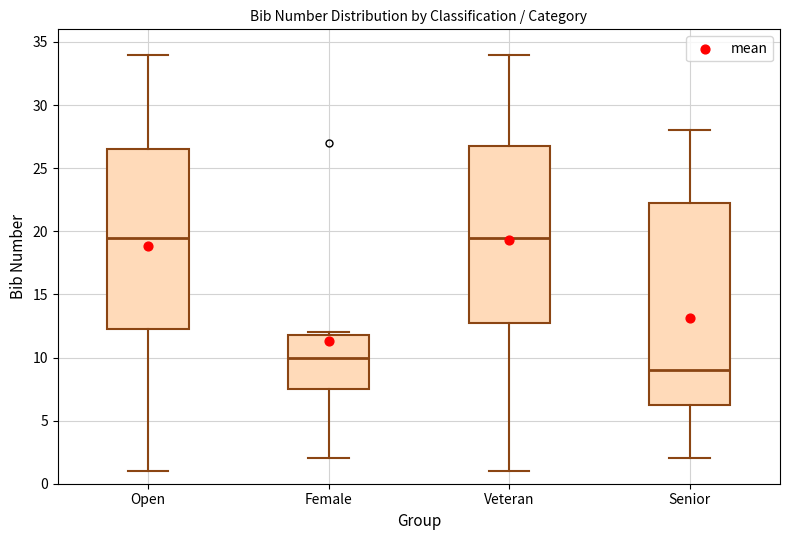

Reading left to right, read every box against the y-axis: the position of its median line, the range the box covers, and the ends of its whiskers. The values are not printed on the chart, so give them approximately, as read against the axis.

Open: median 19.5, box 12.5 to 26.5, whiskers 1.0 to 34.0
Female: median 10.0, box 7.5 to 12.0, whiskers 2.0 to 12.0 (just above the box's upper edge)
Veteran: median 19.5, box 13.0 to 27.0, whiskers 1.0 to 34.0
Senior: median 9.0, box 6.5 to 22.5, whiskers 2.0 to 28.0